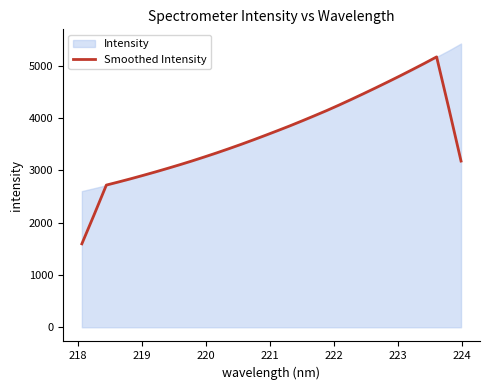

What is the minimum value for Smoothed Intensity?

1596.7